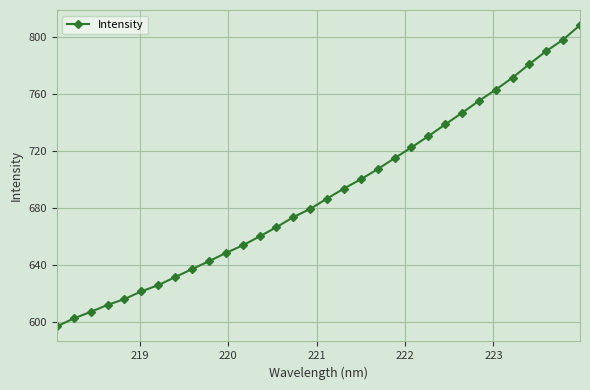

What is the greatest value displayed?

808.5